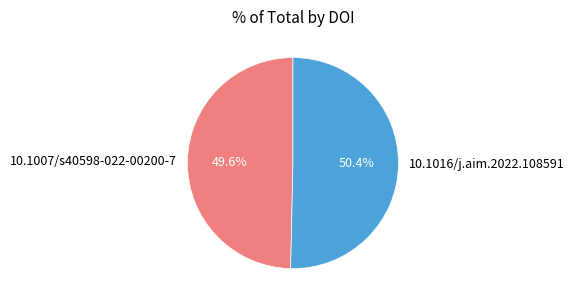

To the nearest percent, what is the combined percentage of 10.1016/j.aim.2022.108591 and 10.1007/s40598-022-00200-7?

100%